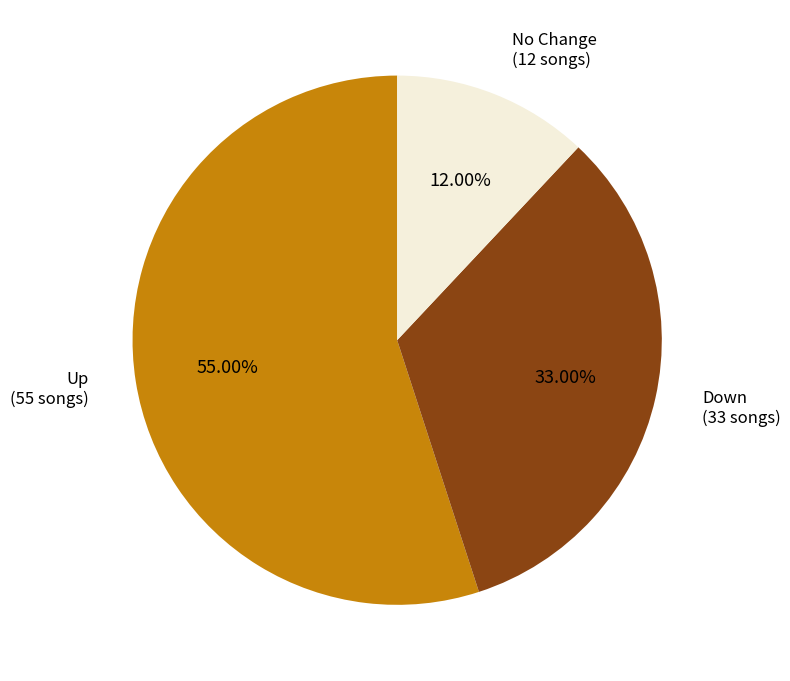

Rank the categories by value from lowest to highest.

No Change, Down, Up